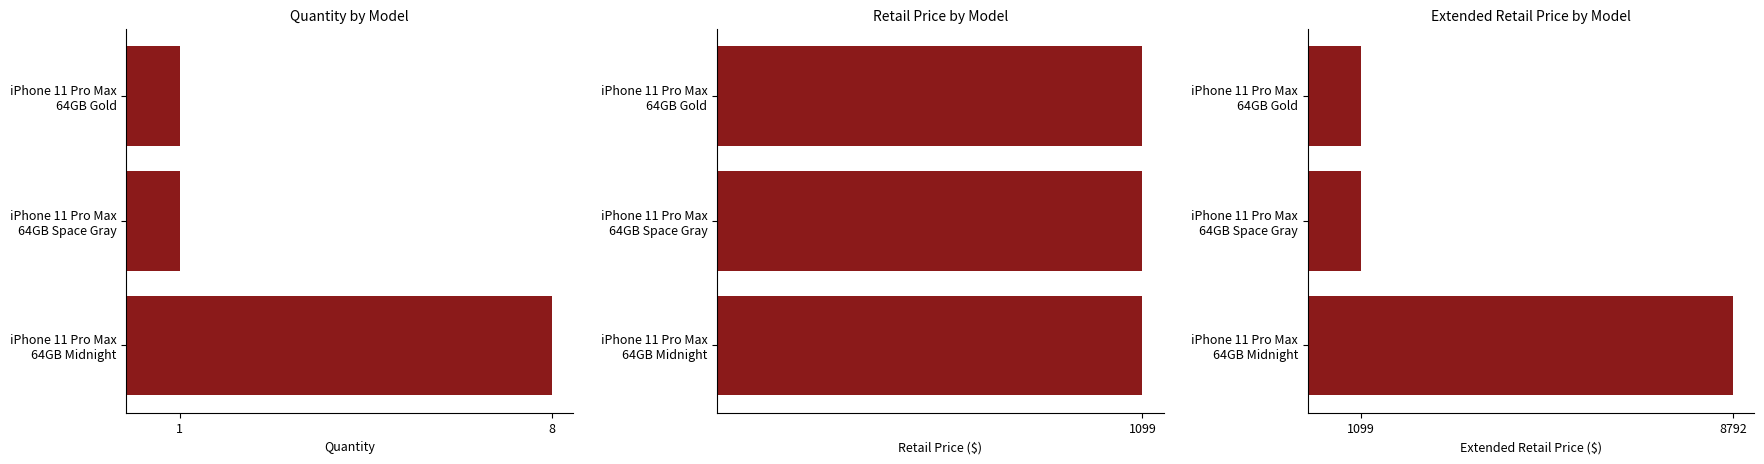

Is it true that RetailPrice equals 0.4 at 1?

False